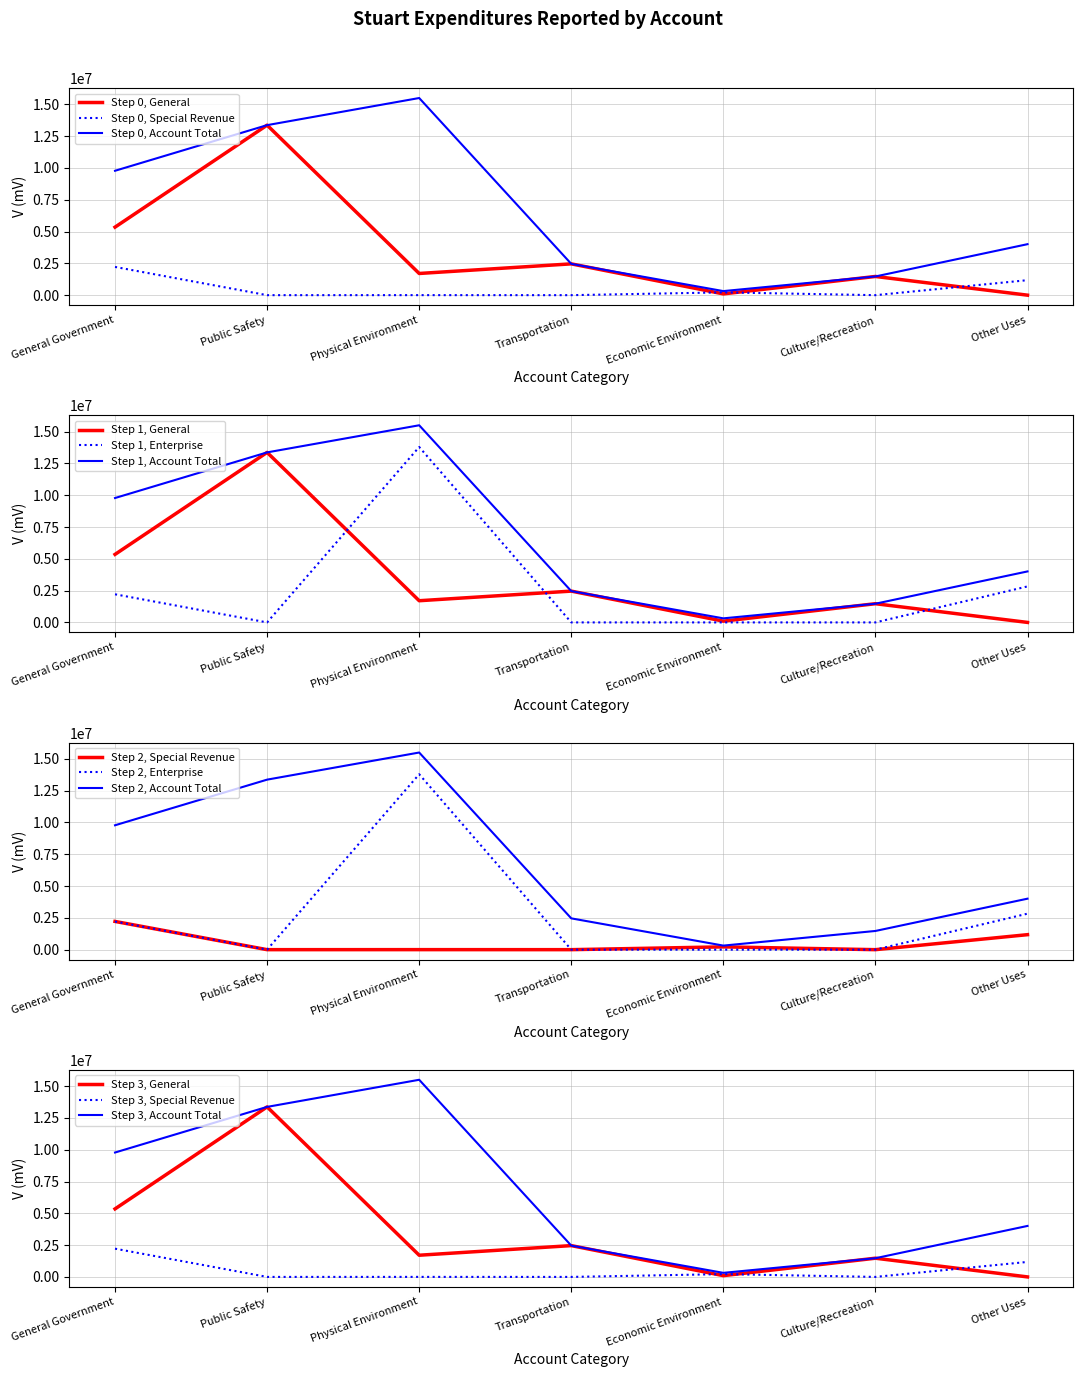

Rank the categories by General value from highest to lowest.

Public Safety, General Government, Transportation, Physical Environment, Culture/Recreation, Economic Environment, Other Uses